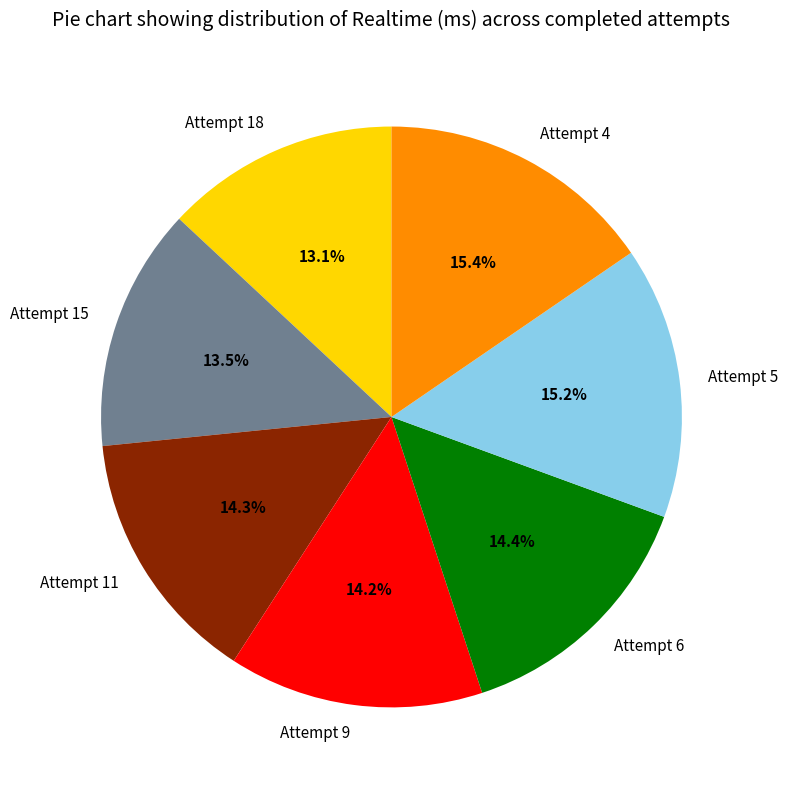

Is there a majority slice in this chart?

No